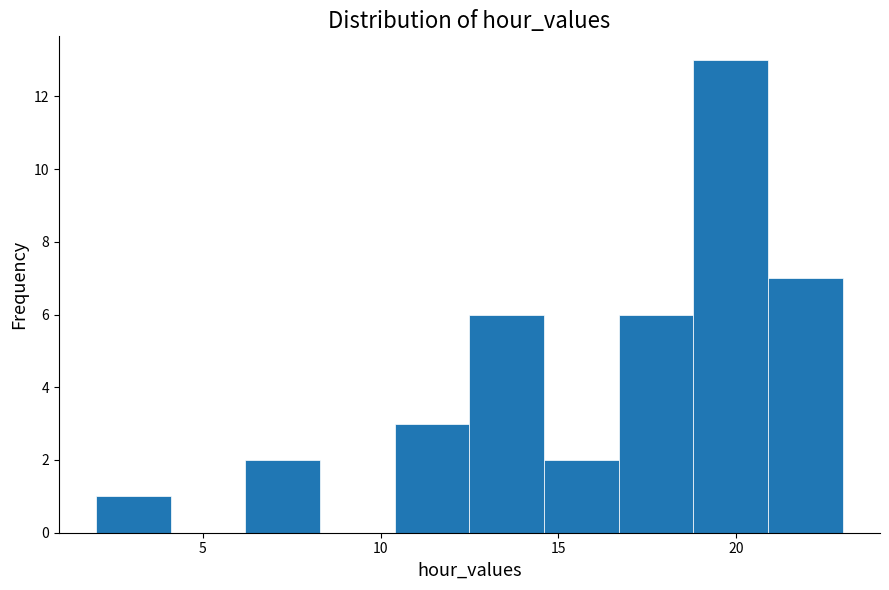

Which range on the x-axis has the tallest bar?

18.8 to 20.9